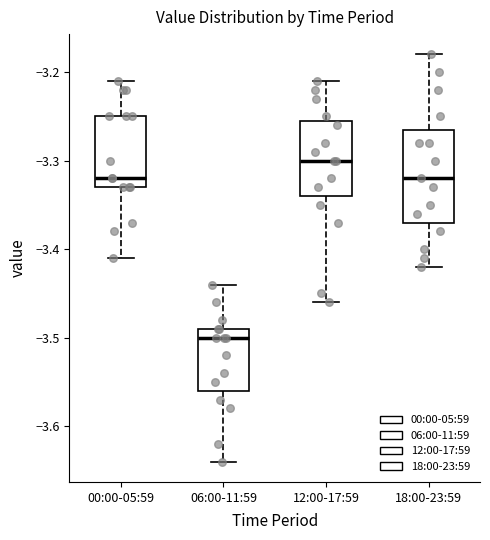

Where is the lower edge of the box for 06:00-11:59 on the y-axis? The values are not printed on the chart, so give them approximately, as read against the axis.

-3.56